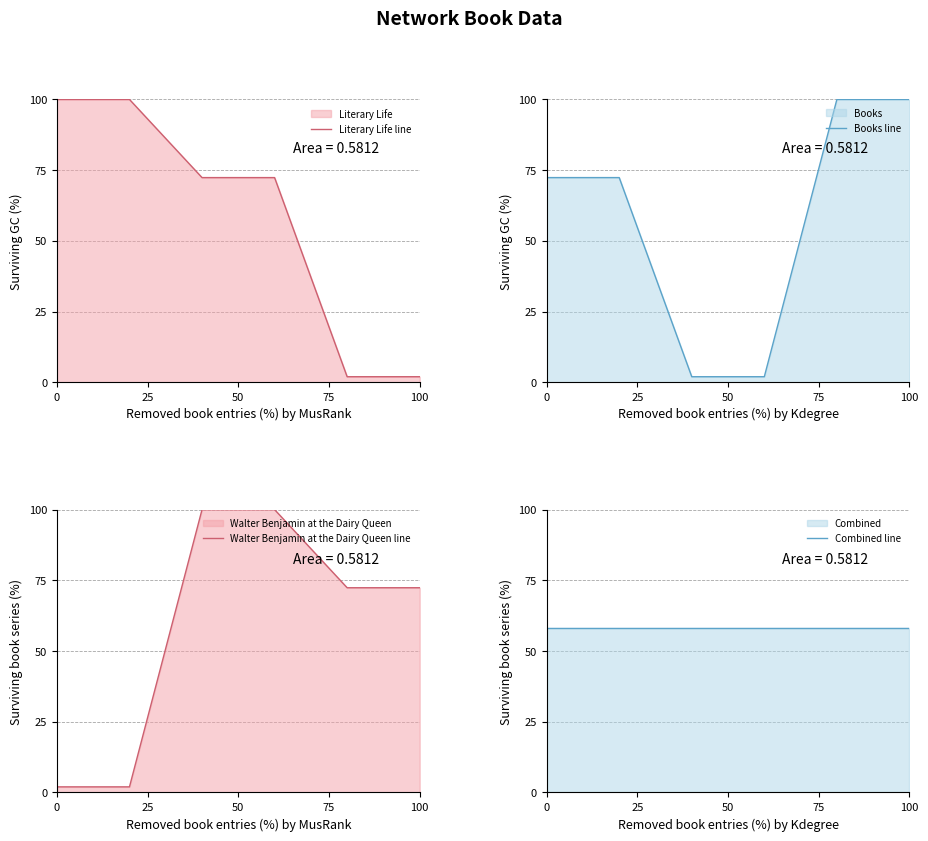

What is the difference between the second highest and second lowest values in the Books line series?

98.0